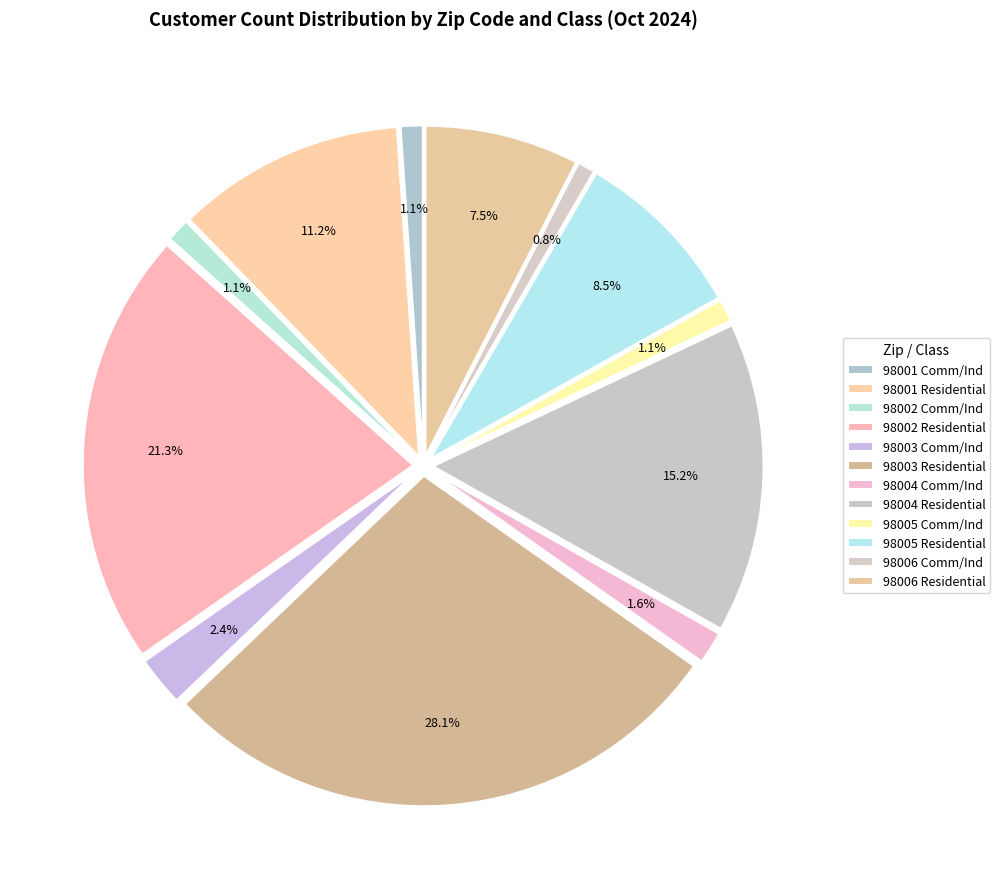

Combined, do 98004 Residential and 98002 Commercial / Industrial account for over 50%?

No